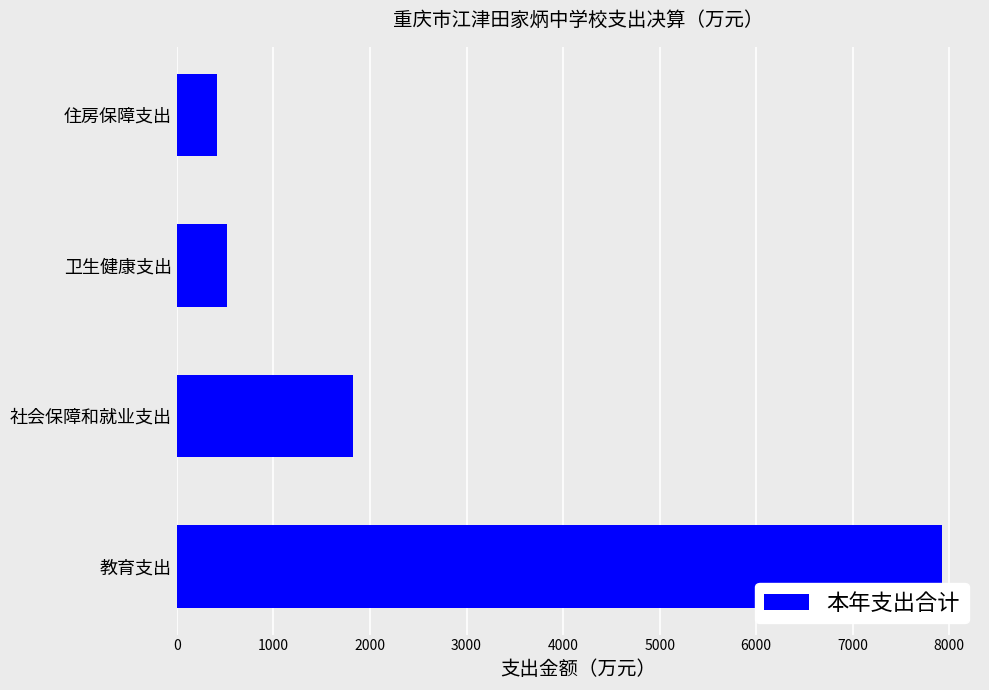

What is the ratio of the value at 教育支出 to the value at 住房保障支出?

18.9